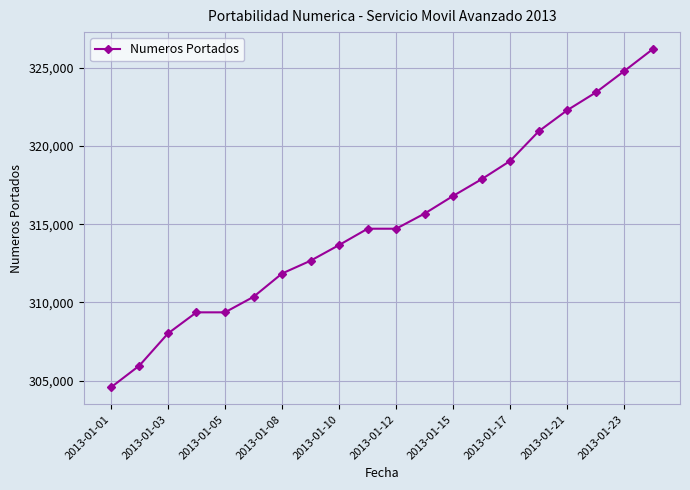

Is this an area chart (filled region under the line)?

No